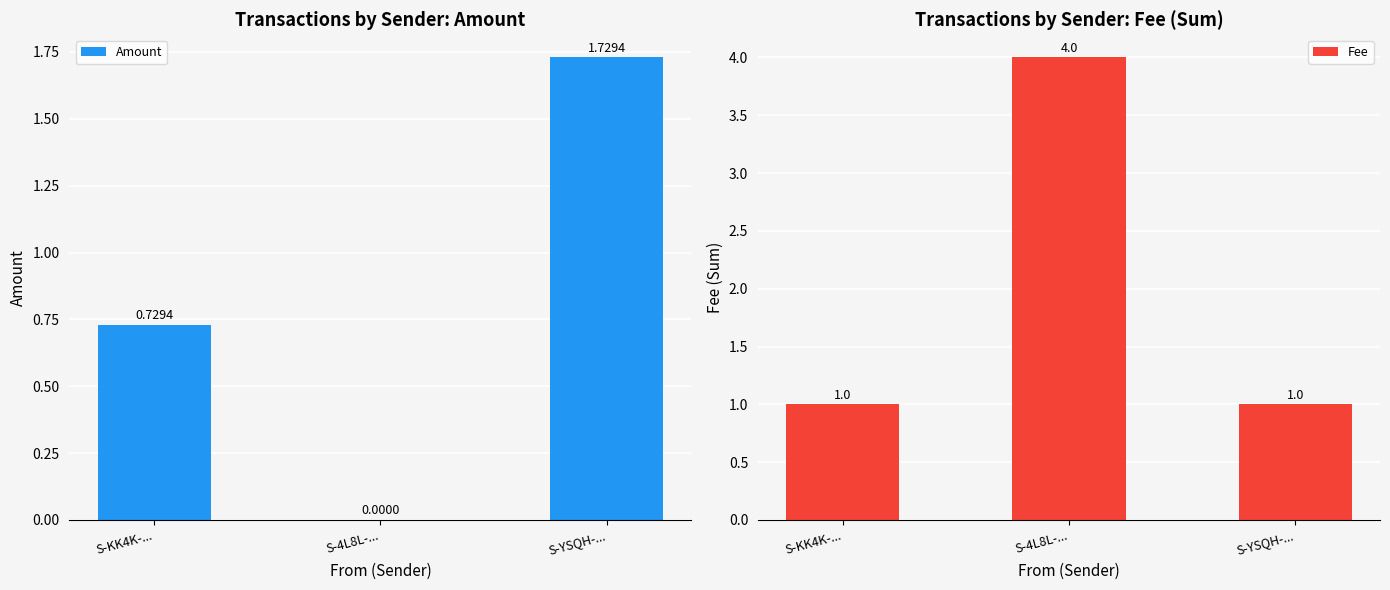

Which series has the widest spread of values?

Fee